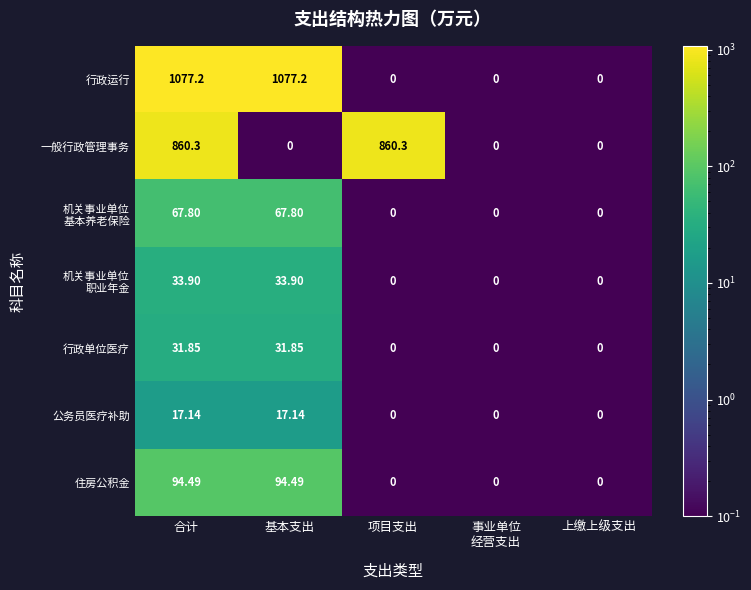

Which series has the largest total across all categories?

行政运行